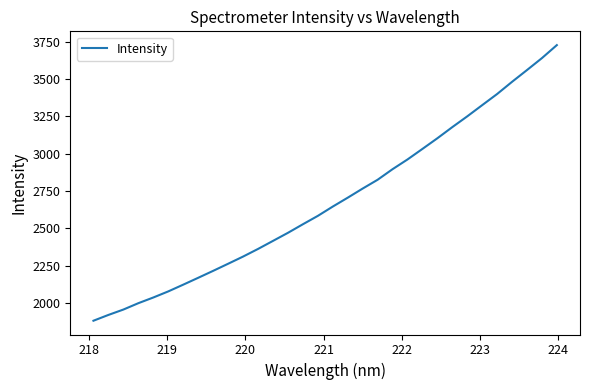

What is the minimum value shown in the chart?

1880.0